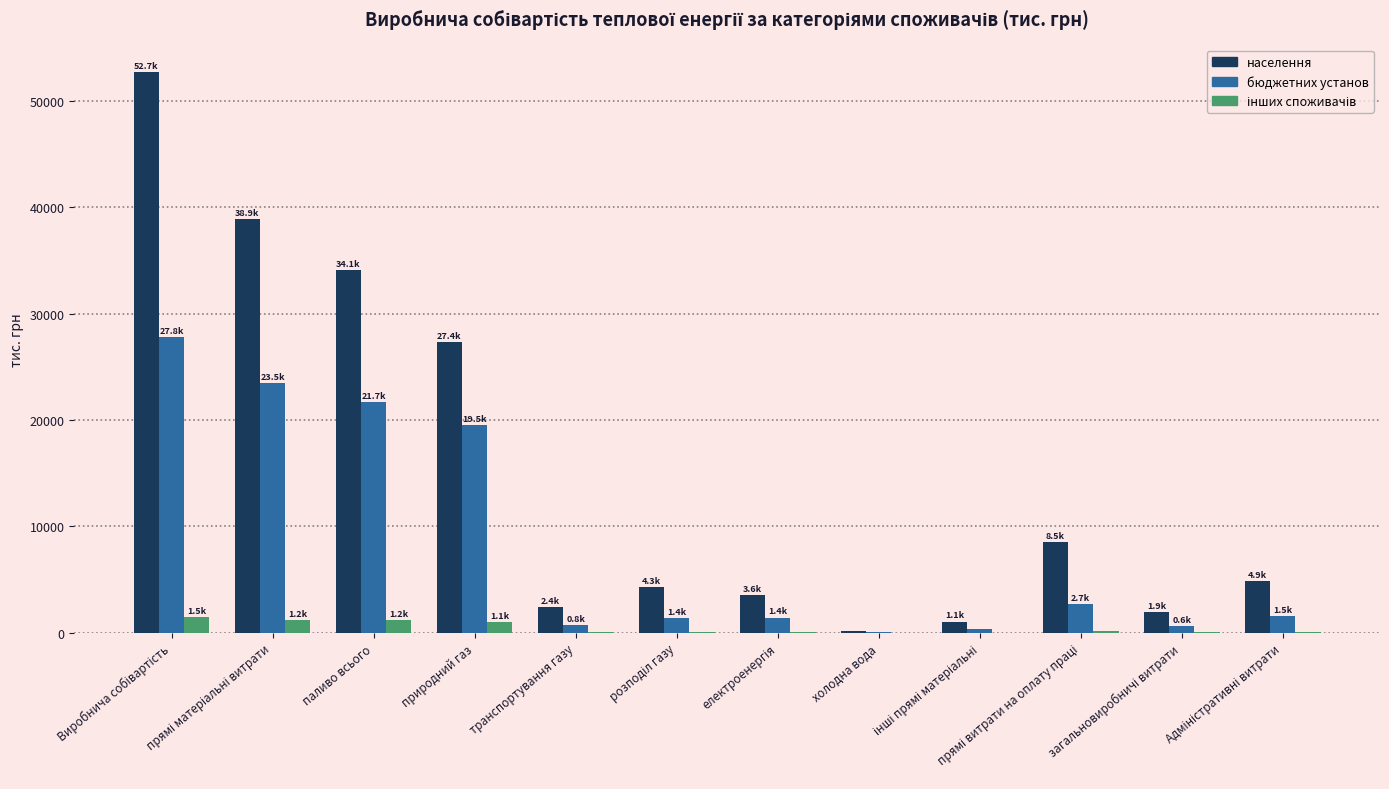

What is the maximum value shown in the chart?

52693.0